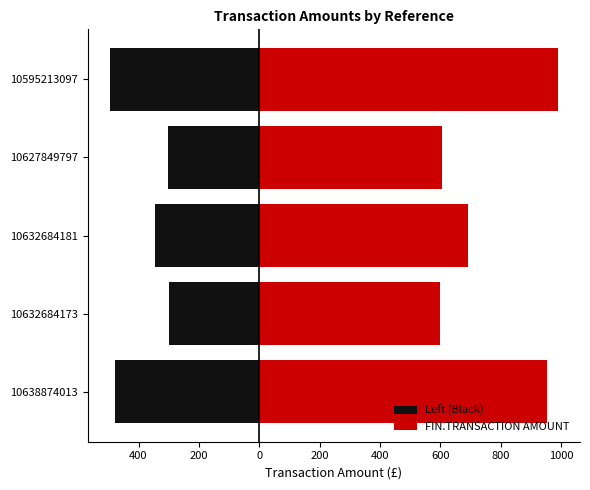

What is the minimum value for FIN.TRANSACTION AMOUNT?

600.0